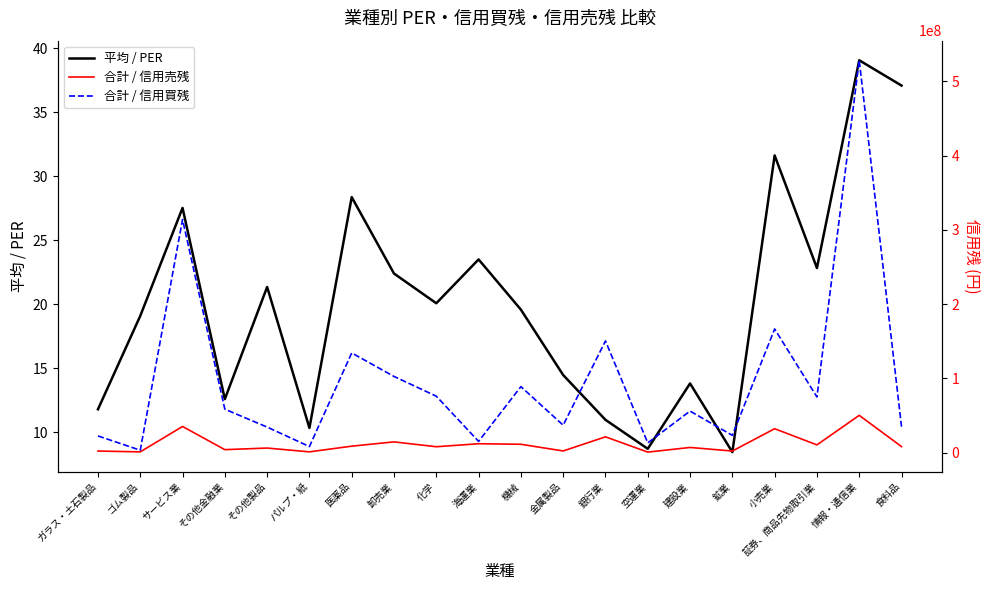

Which series has the largest total across all categories?

合計 / 信用買残